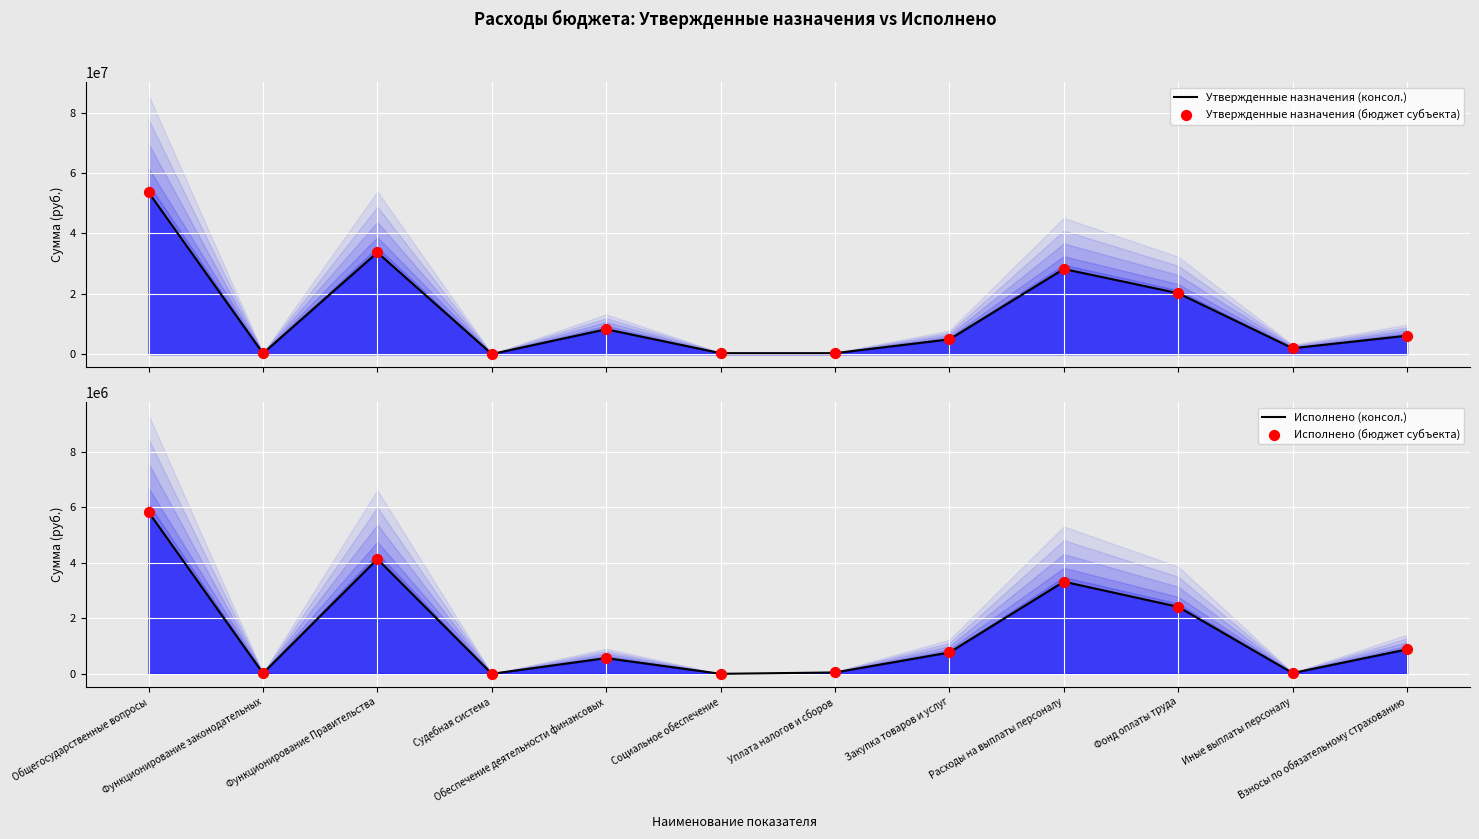

Which series has the widest spread of Y values?

Утвержденные назначения (консол.)